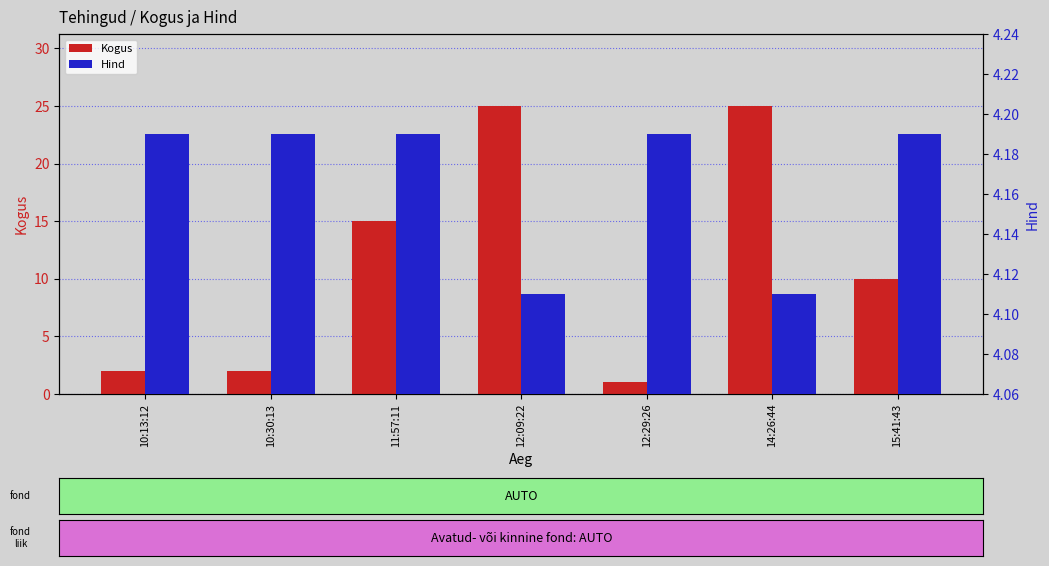

What is the sum of the Kogus values at 15:41:43 and 12:09:22?

35.0